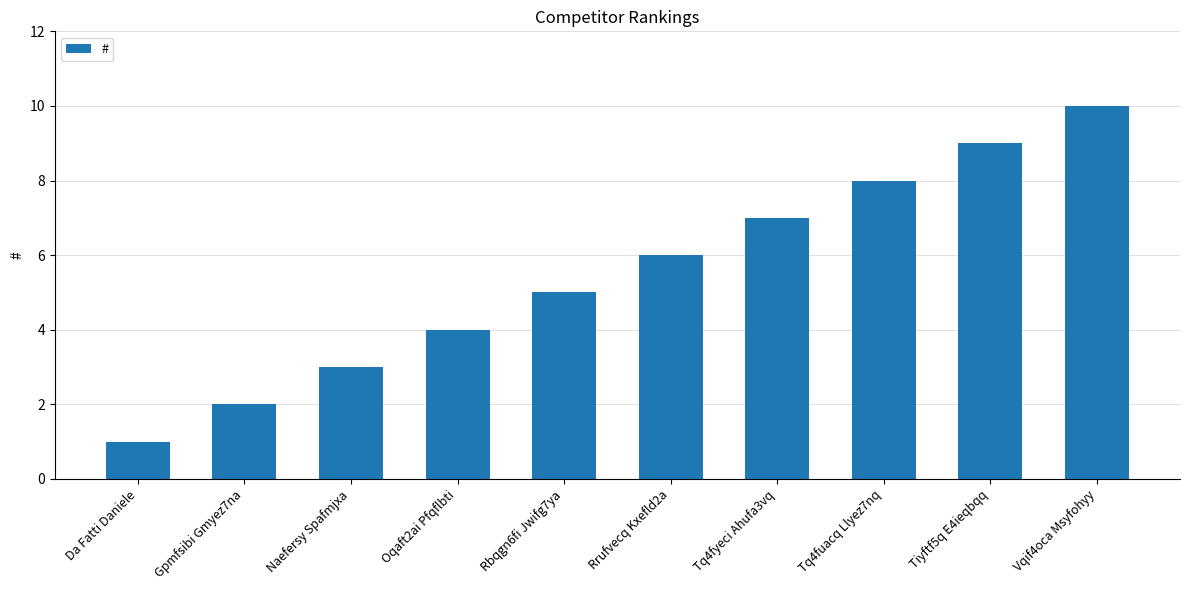

What is the difference between the maximum and minimum values?

9